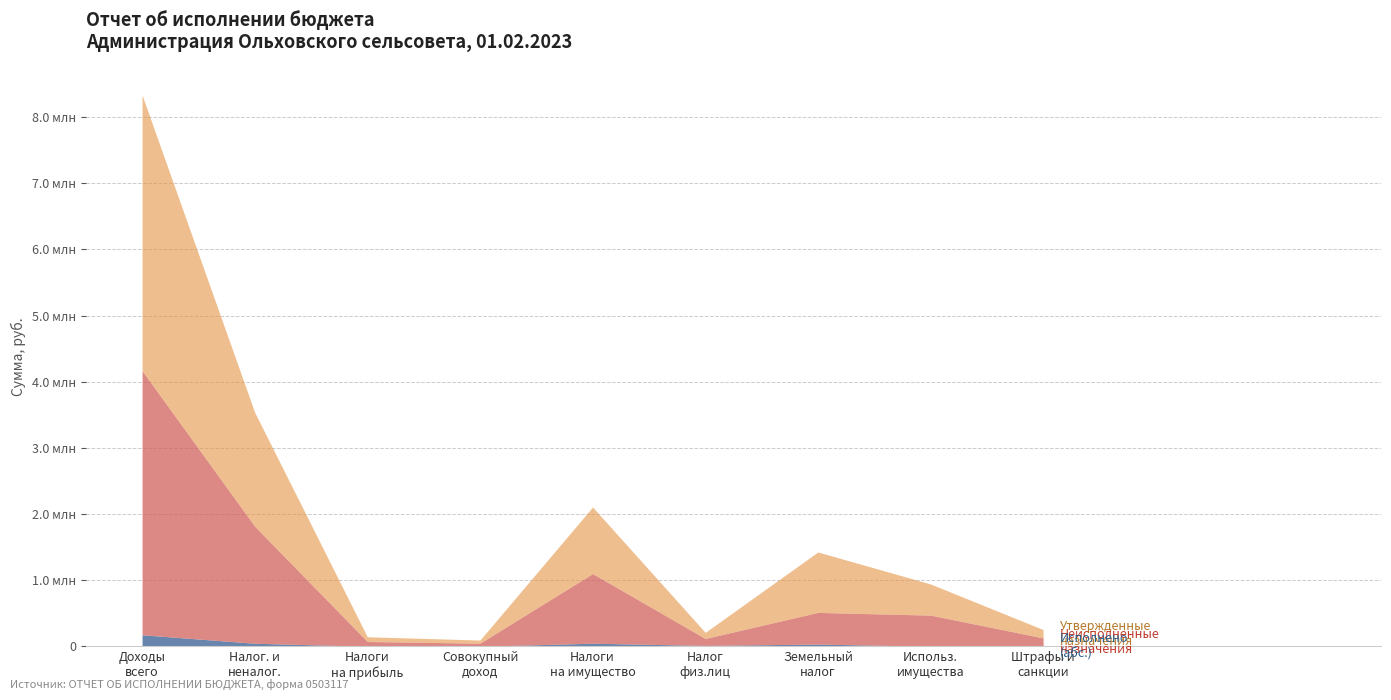

Is the value of Неисполненные назначения at Налог на имущество физических лиц greater than the value of Утвержденные бюджетные назначения at НАЛОГИ НА ПРИБЫЛЬ, ДОХОДЫ?

Yes